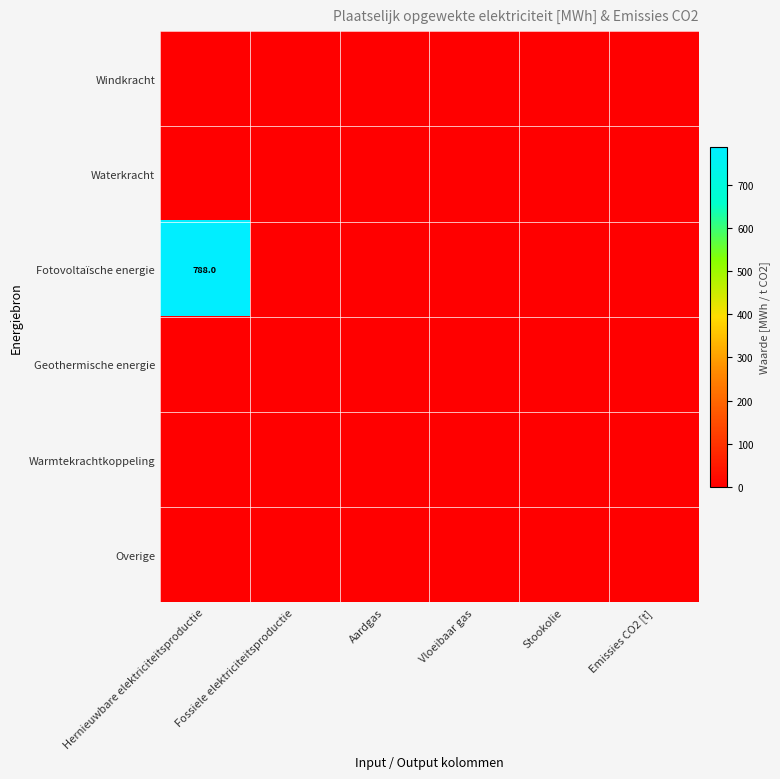

The Warmtekrachtkoppeling series shows 0.0 at Fossiele elektriciteitsproductie. True or false?

True